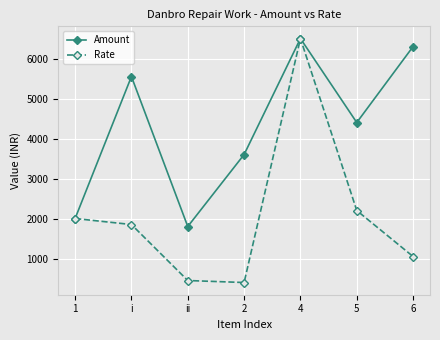

What is the greatest value displayed?

6500